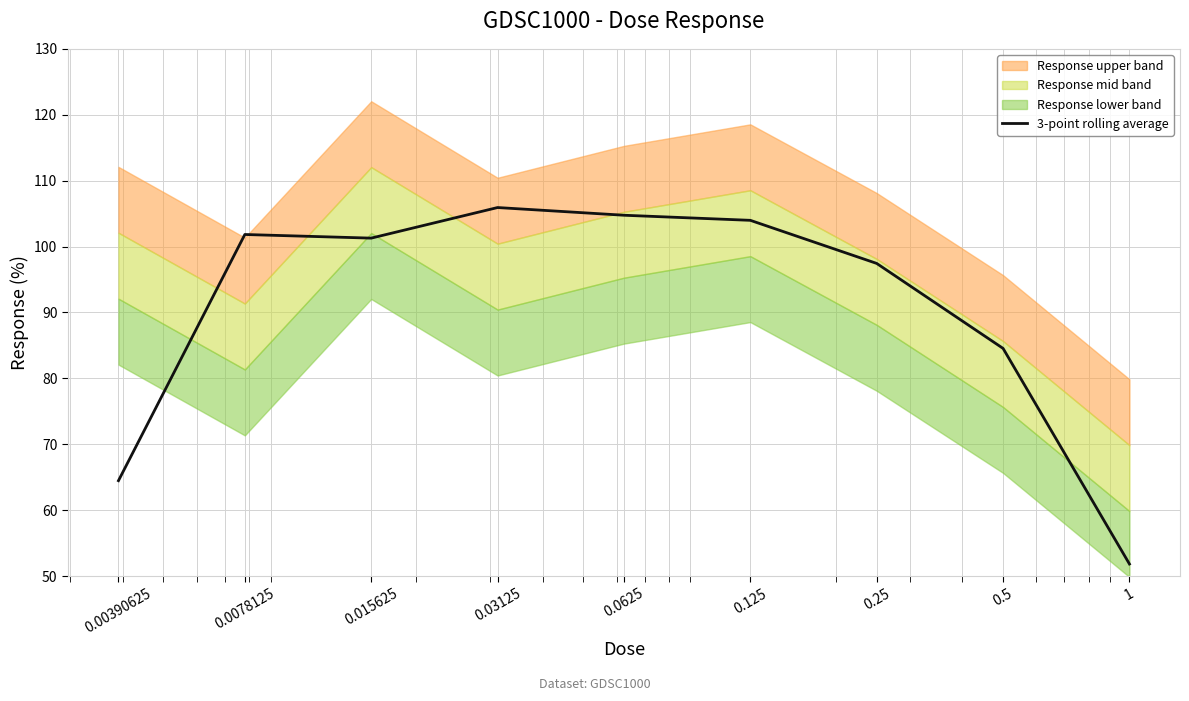

Rank the categories by value from highest to lowest.

0.03125, 0.0625, 0.125, 0.0078125, 0.015625, 0.25, 0.5, 0.00390625, 1